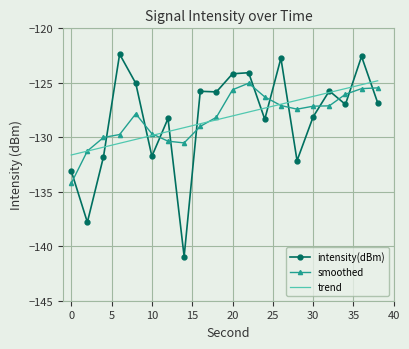

What are all the series names shown in the legend?

intensity(dBm), smoothed, trend